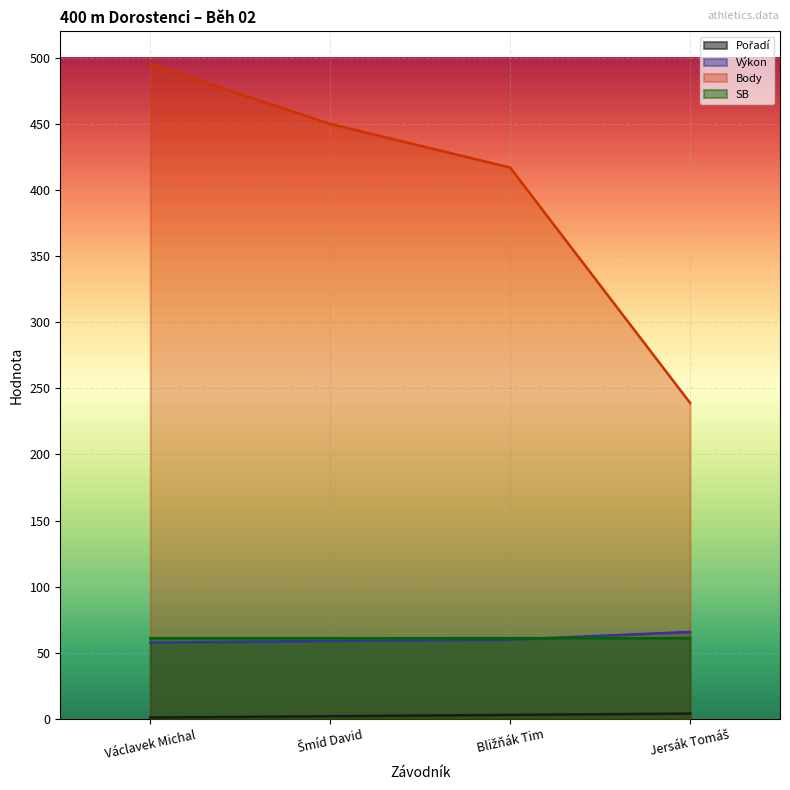

What is the label of the 4th point from the right?

Václavek Michal